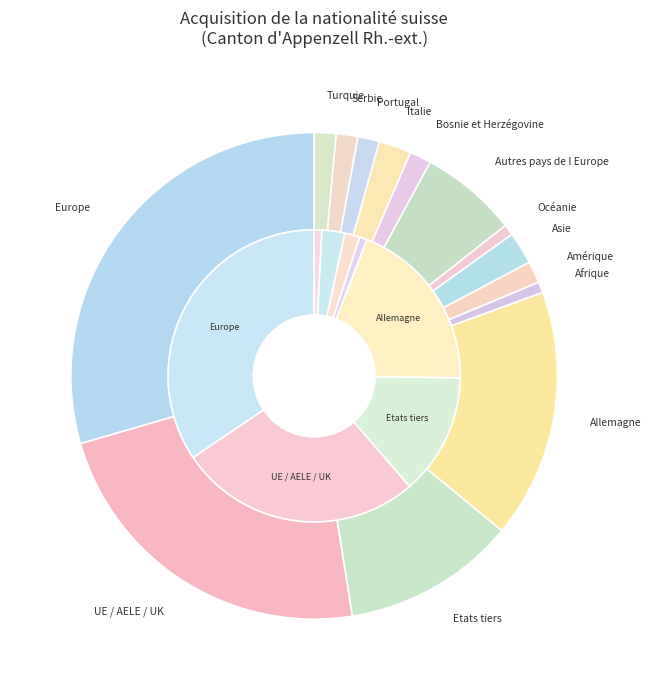

Rank the categories by value from lowest to highest.

Afrique, Océanie, Amérique, Bosnie et Herzégovine, Portugal, Serbie, Turquie, Asie, Italie, Autres pays de l Europe, Etats tiers, Allemagne, UE / AELE / UK, Europe